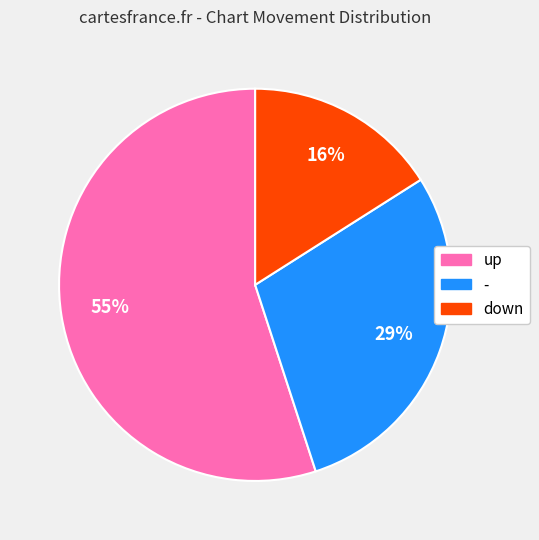

The down slice represents 16% of the pie. True or false?

True